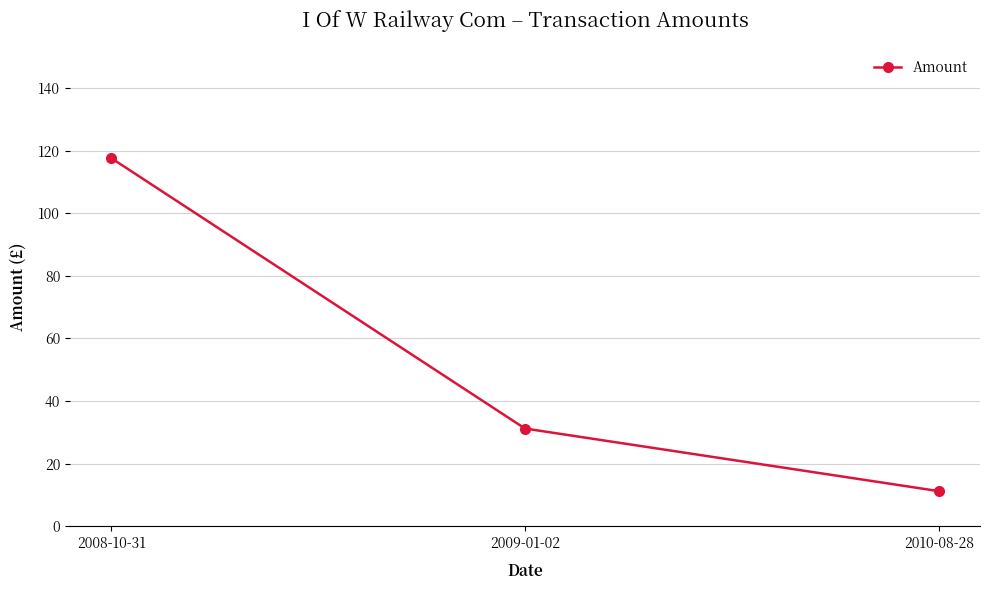

What is the difference between the second highest and minimum values?

25